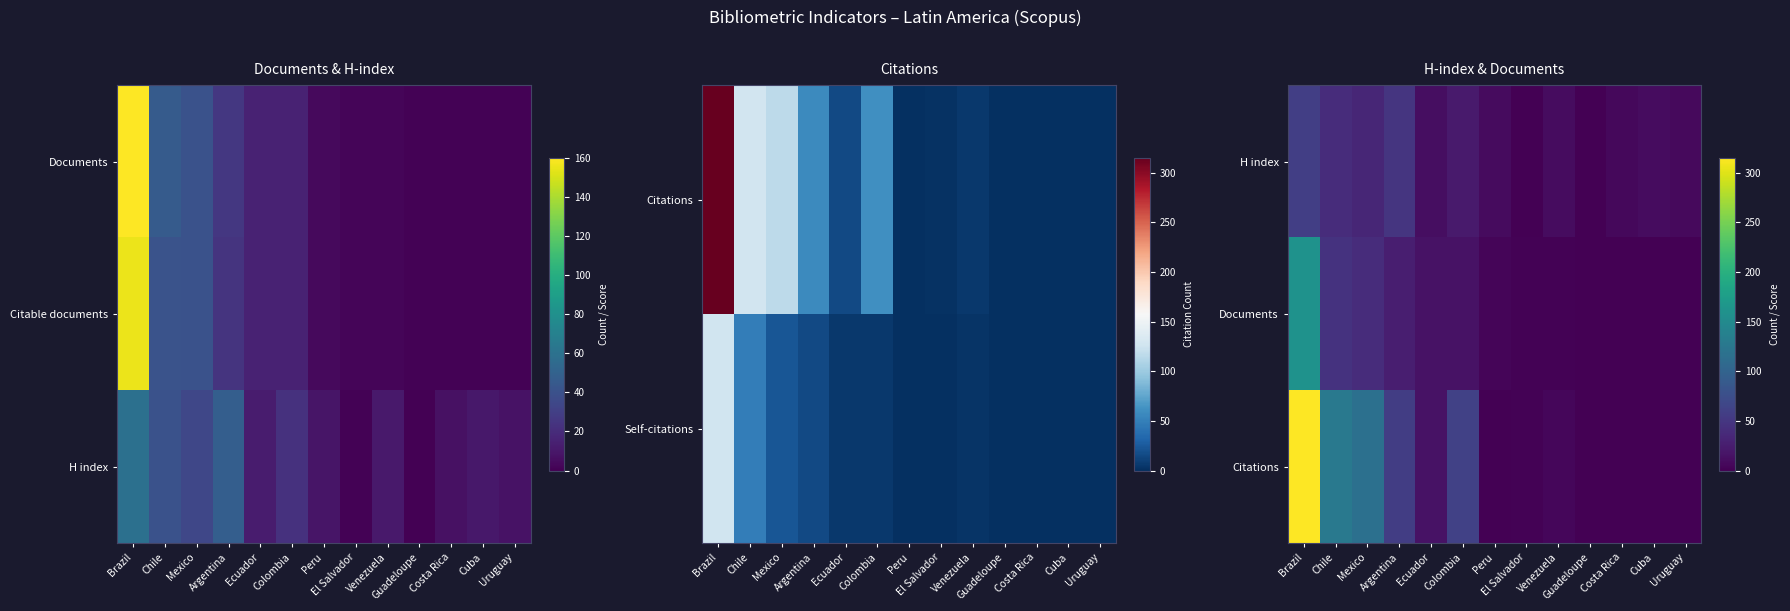

What is the total value across all series at Ecuador?

42